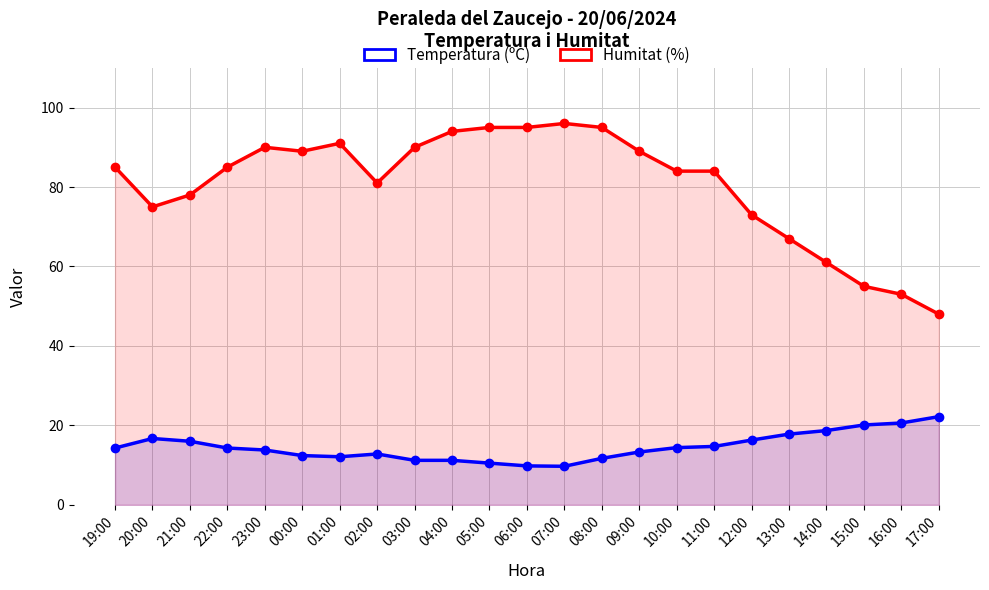

What is the spread (max minus min) of values at 02:00?

68.2